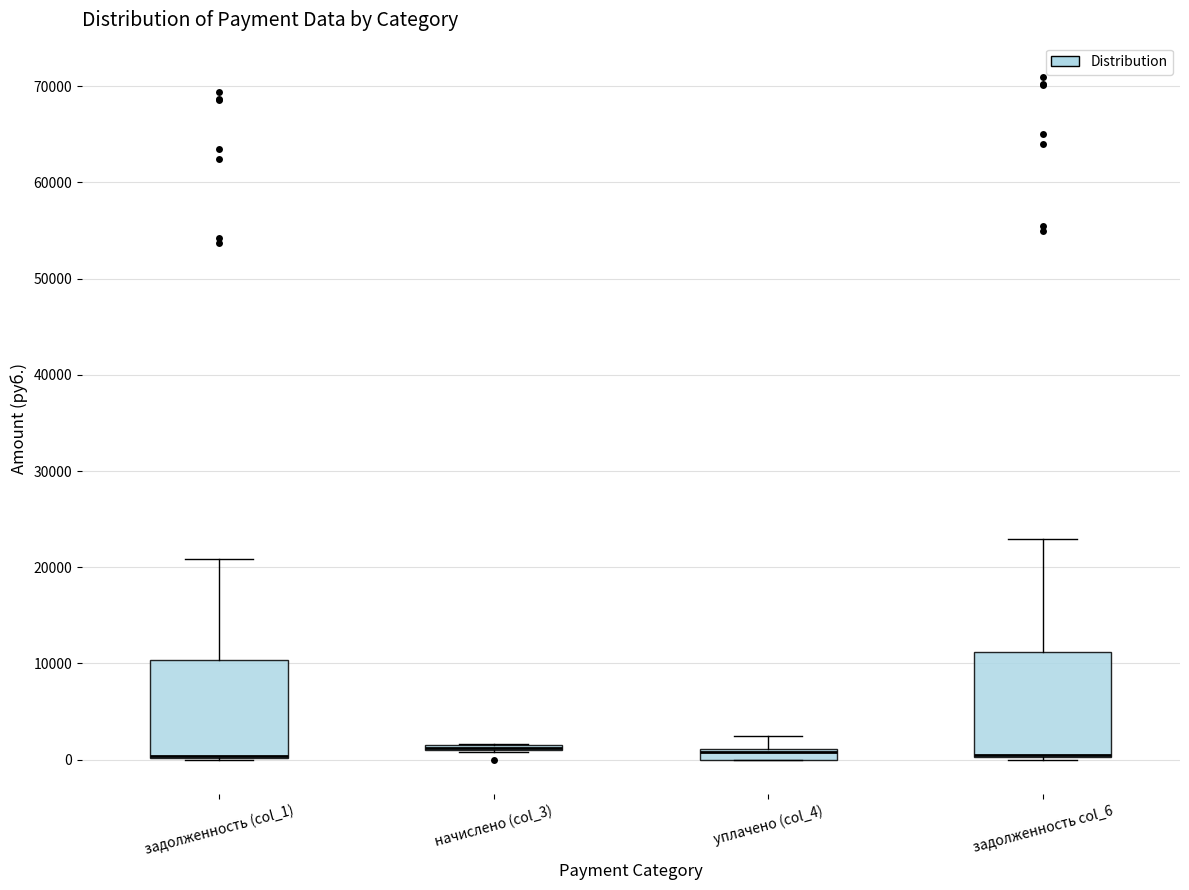

Where is the lower edge of the box for начислено (col_3) on the y-axis? The values are not printed on the chart, so give them approximately, as read against the axis.

1000